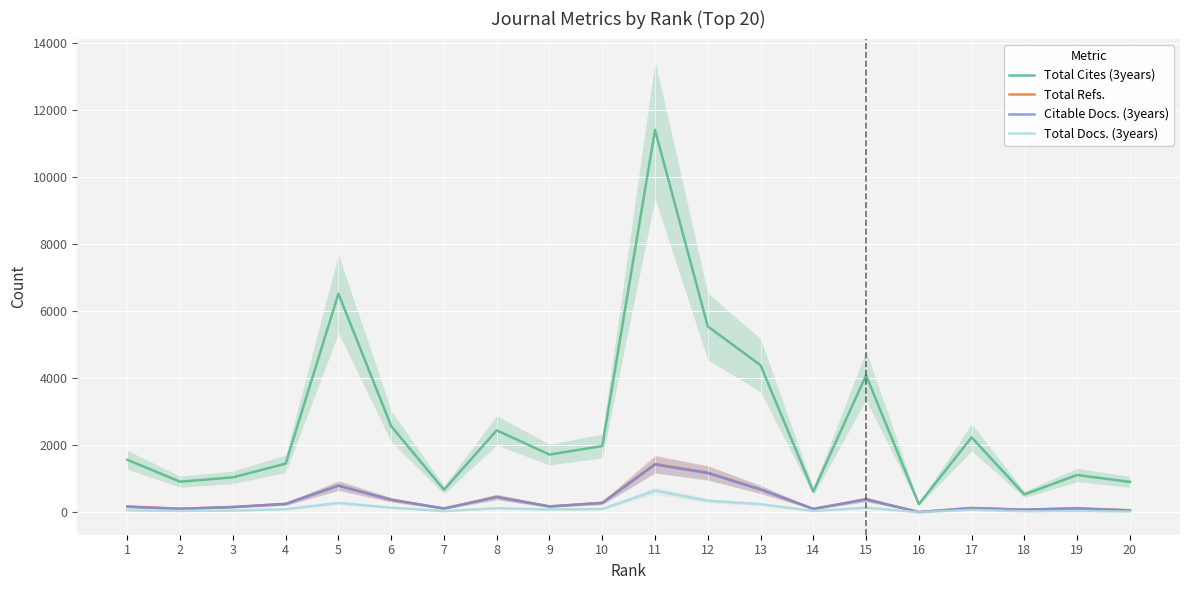

What is the total value across all series at 10?

2625